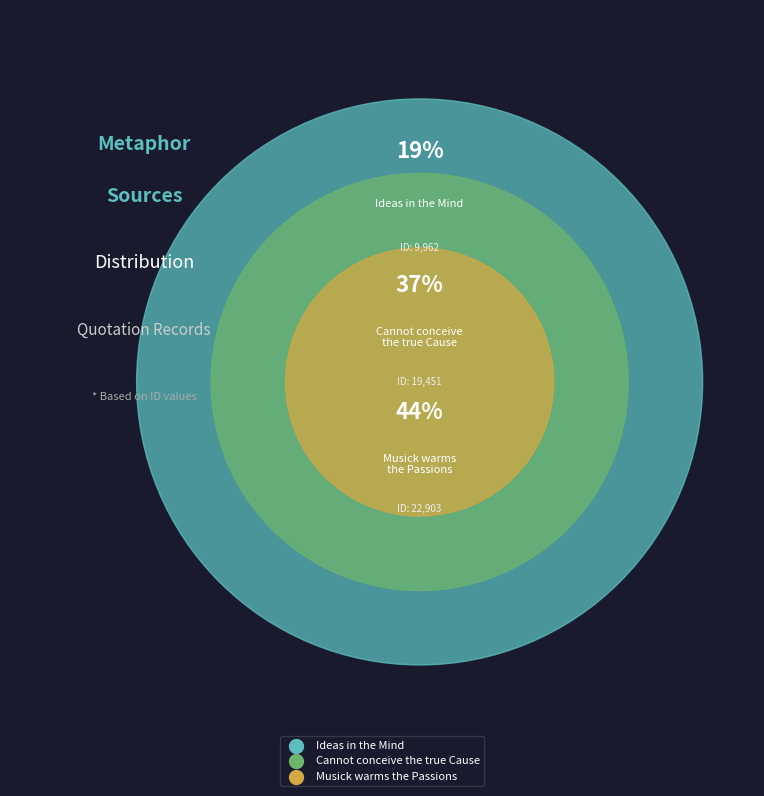

Which slice is the smallest?

In all these cases, Ideas in the Mind